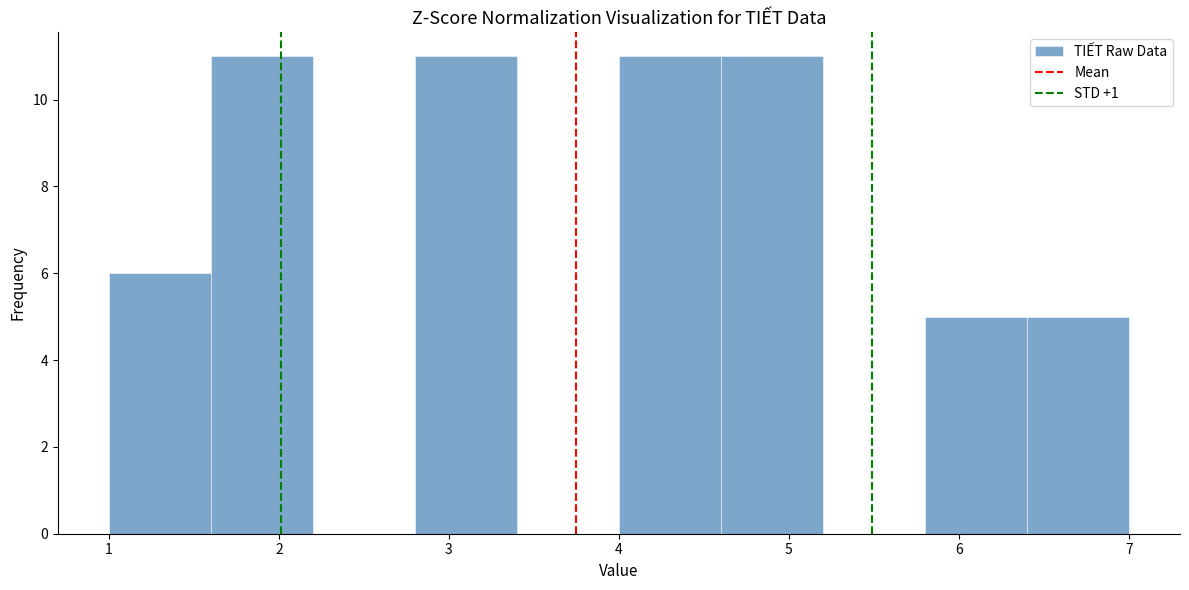

Reading left to right, transcribe this chart: for each bar, give the range it covers on the x-axis and its height. The values are not printed on the chart, so give them approximately, as read against the axis.

1.0 to 1.6: 6
1.6 to 2.2: 11
2.2 to 2.8: 0
2.8 to 3.4: 11
3.4 to 4.0: 0
4.0 to 4.6: 11
4.6 to 5.2: 11
5.2 to 5.8: 0
5.8 to 6.4: 5
6.4 to 7.0: 5